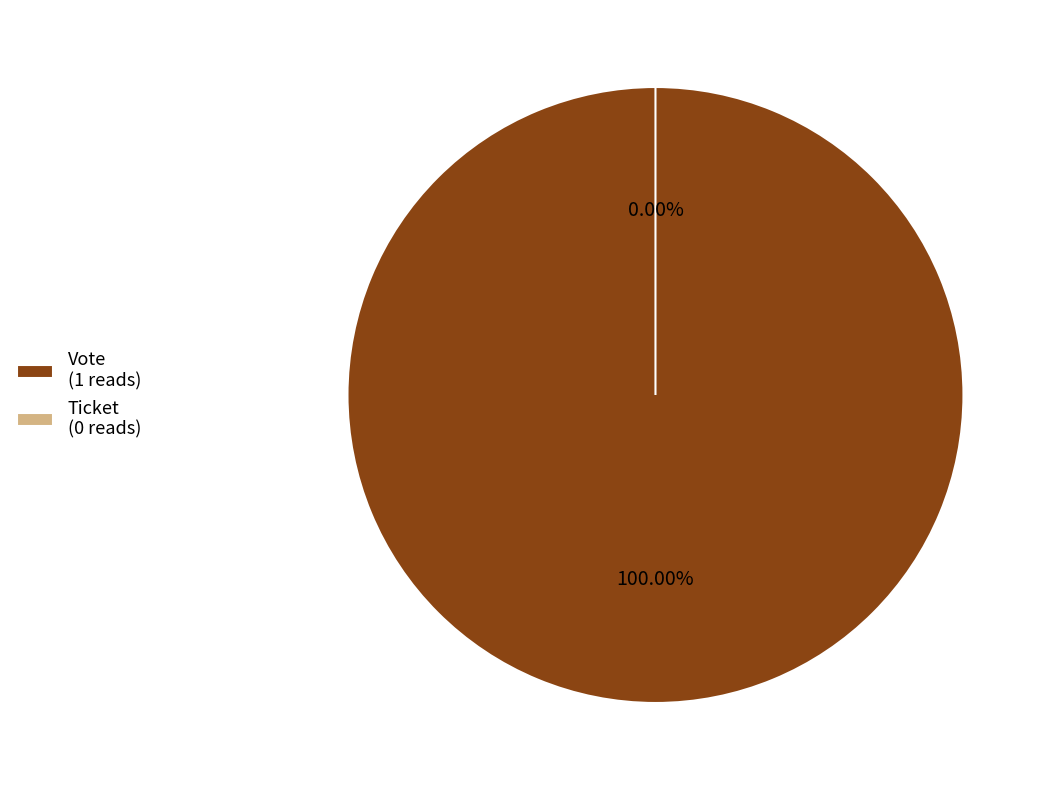

The Vote slice represents 92% of the pie. True or false?

False